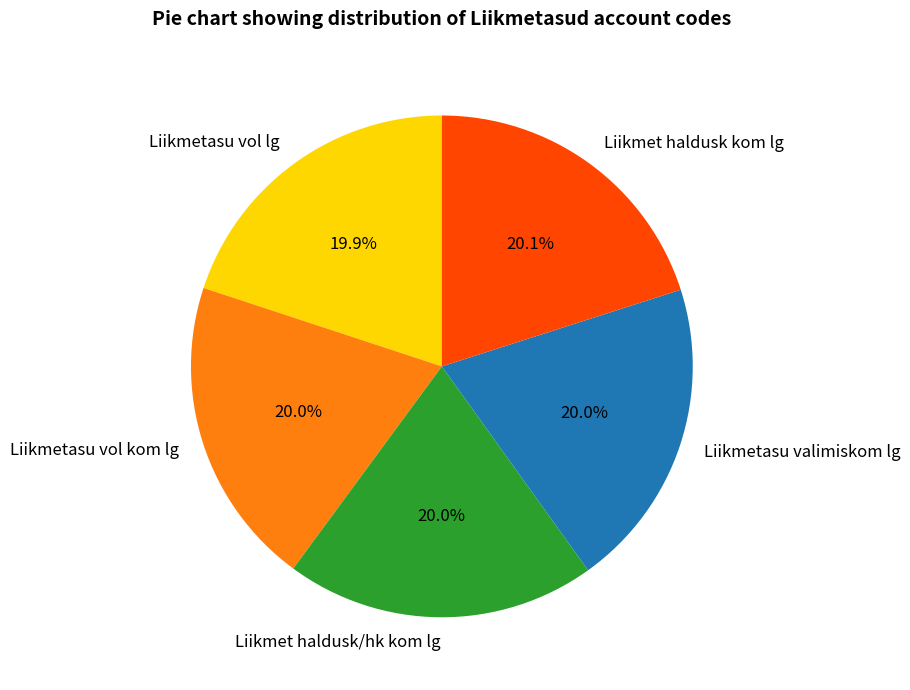

To the nearest percent, what is the combined percentage of Liikmet haldusk/hk kom lg and Liikmetasu vol lg?

40%